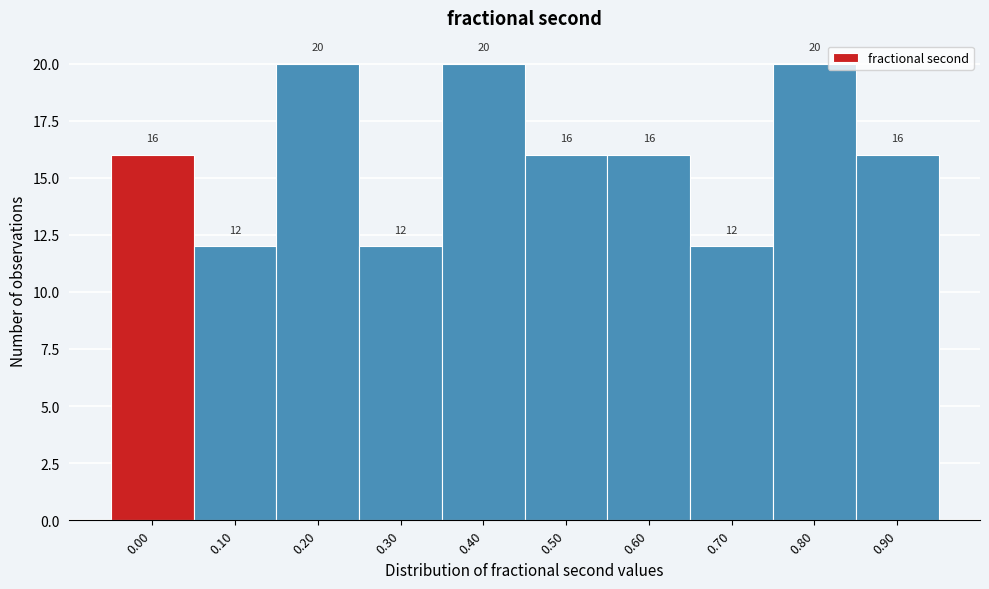

Reading left to right, extract all data points from this chart.

16	12	20	12	20	16	16	12	20	16